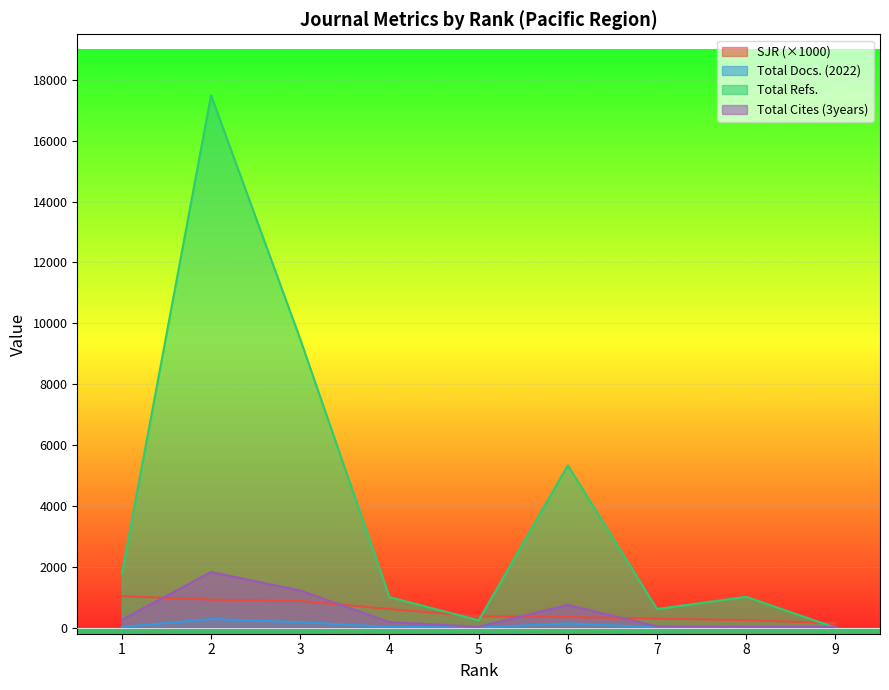

What is the value of the Total Cites (3years) point at the 1st from the left?

259